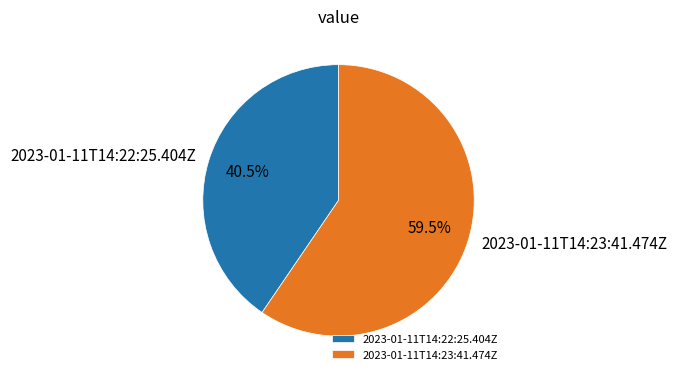

True or false: 2023-01-11T14:23:41.474Z accounts for 54% of the total.

False